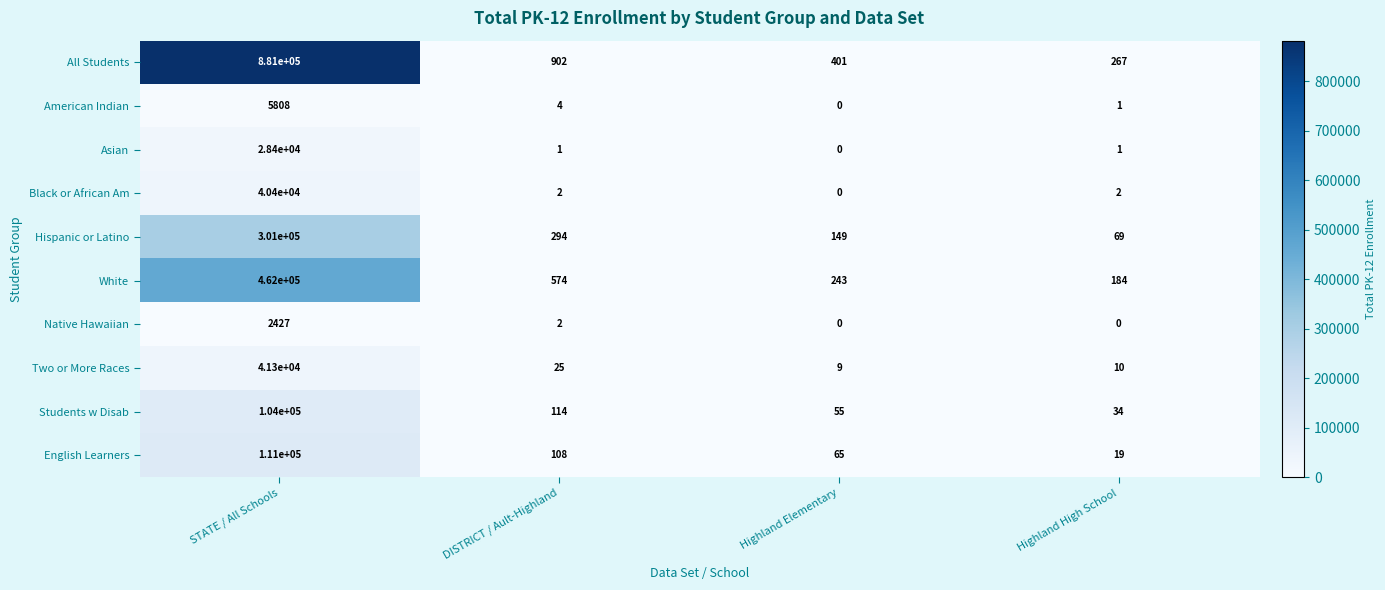

The value of Native Hawaiian at Highland Elementary is -1525. True or false?

False